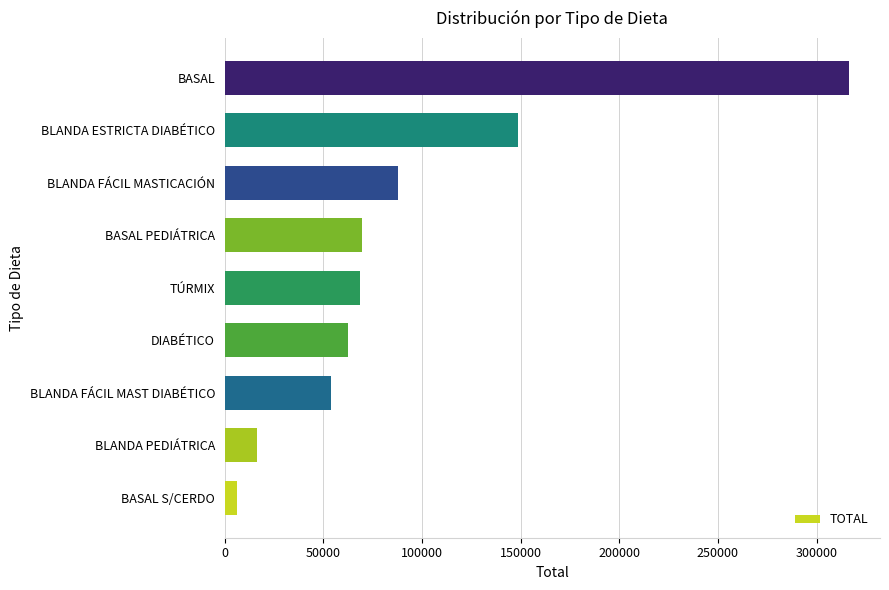

The chart shows a value of 53623 at BLANDA FÁCIL MAST DIABÉTICO. True or false?

True